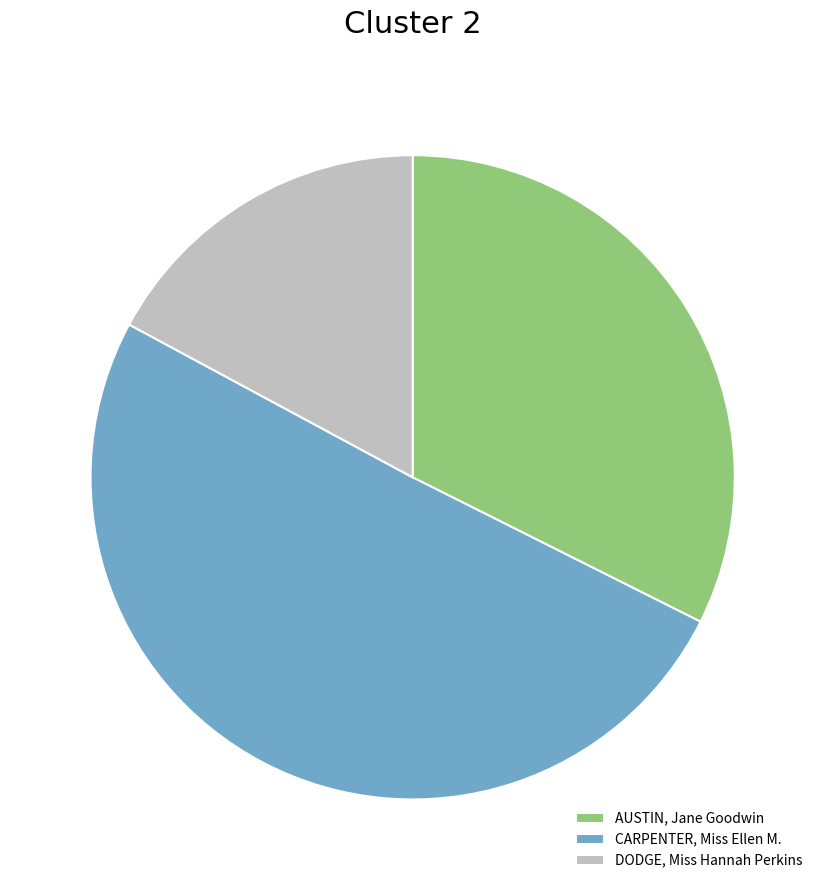

Is the sum of AUSTIN, Jane Goodwin and DODGE, Miss Hannah Perkins greater than half?

No